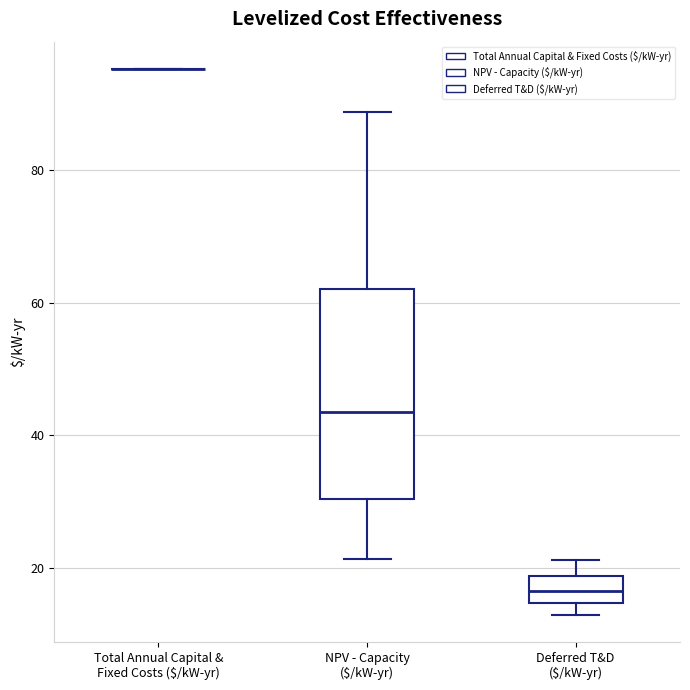

Comparing the boxes themselves (not the whiskers), which one is the tallest?

NPV - Capacity ($/kW-yr)